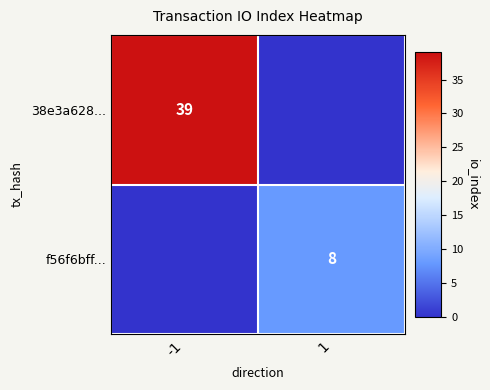

Is the value of 38e3a628... at 1 greater than the value of f56f6bff... at 1?

No